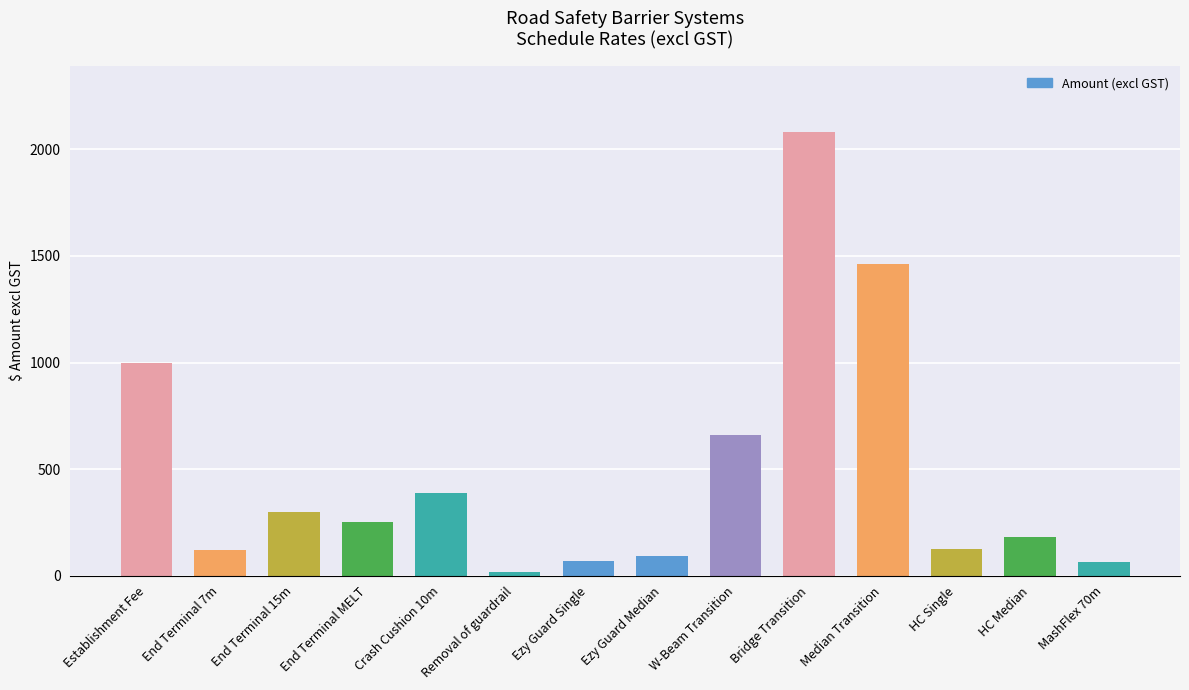

What is the difference between the values at HC Single and End Terminal 15m?

175.4